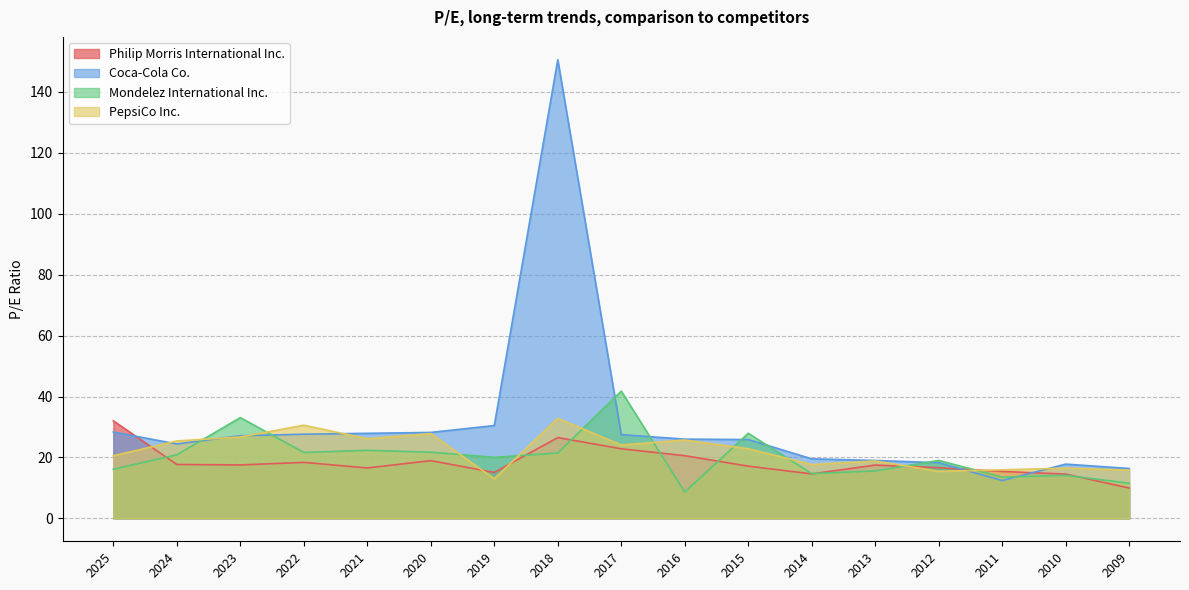

Which series has the largest total across all categories?

Coca-Cola Co.